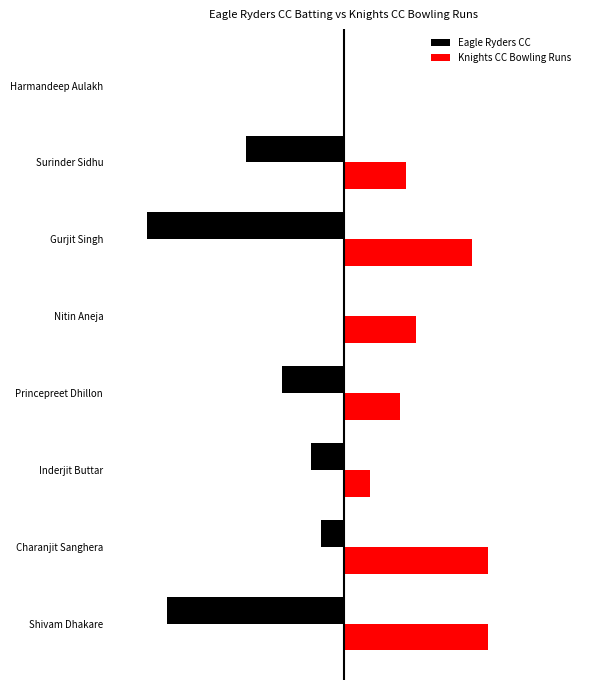

Reading right to left, transcribe all the data shown in this chart.

Eagle Ryders CC: 0	-30	-60	0	-19	-10	-7	-54
Knights CC Bowling Runs: 0	19	39	22	17	8	44	44